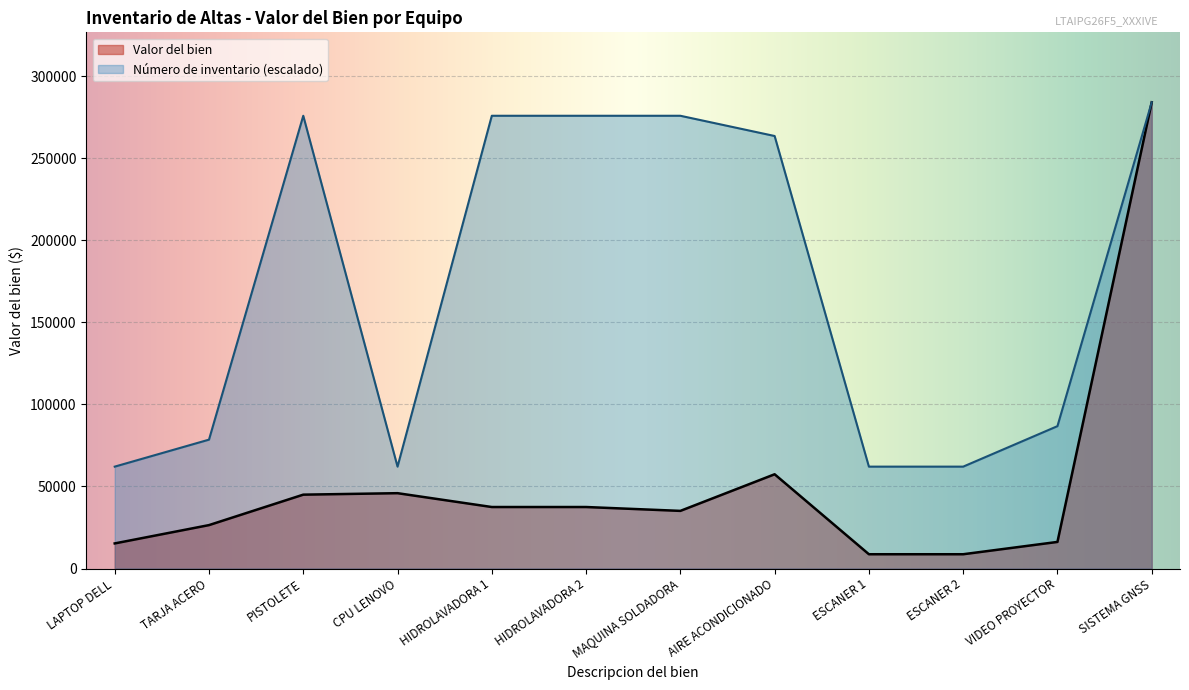

Reading left to right, extract all data points from this chart.

Valor del bien: 15290.0	26448.0	45000.0	45900.0	37468.0	37468.0	35113.0	57420.0	8700.0	8700.0	16199.1	284049.3
Numero de inventario: 62071.9	78514.4	275828.0	62071.9	275828.0	275828.0	275828.0	263495.8	62071.9	62071.9	86735.8	284049.3